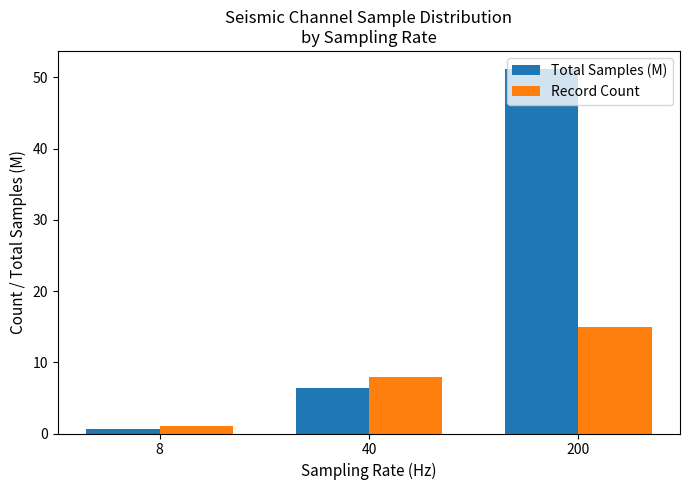

Which series has the largest total across all categories?

Total Samples (M)